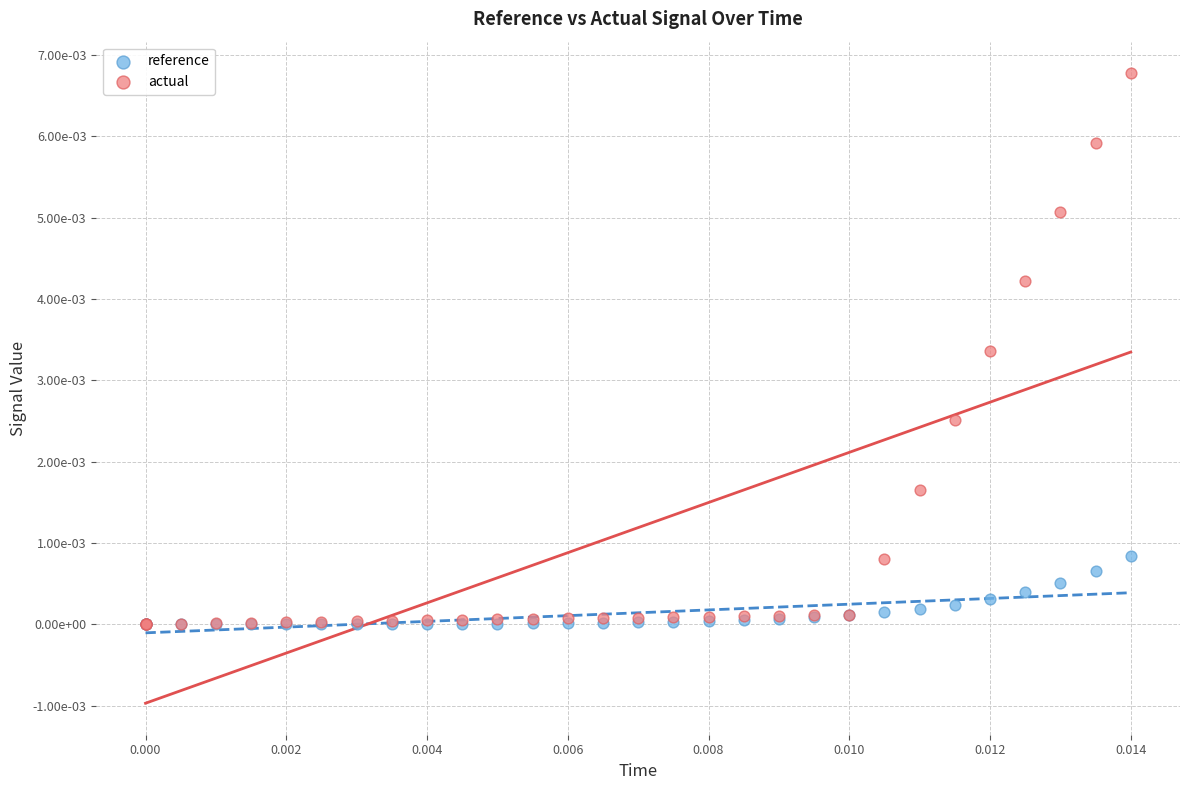

Which series has the widest spread of Y values?

actual